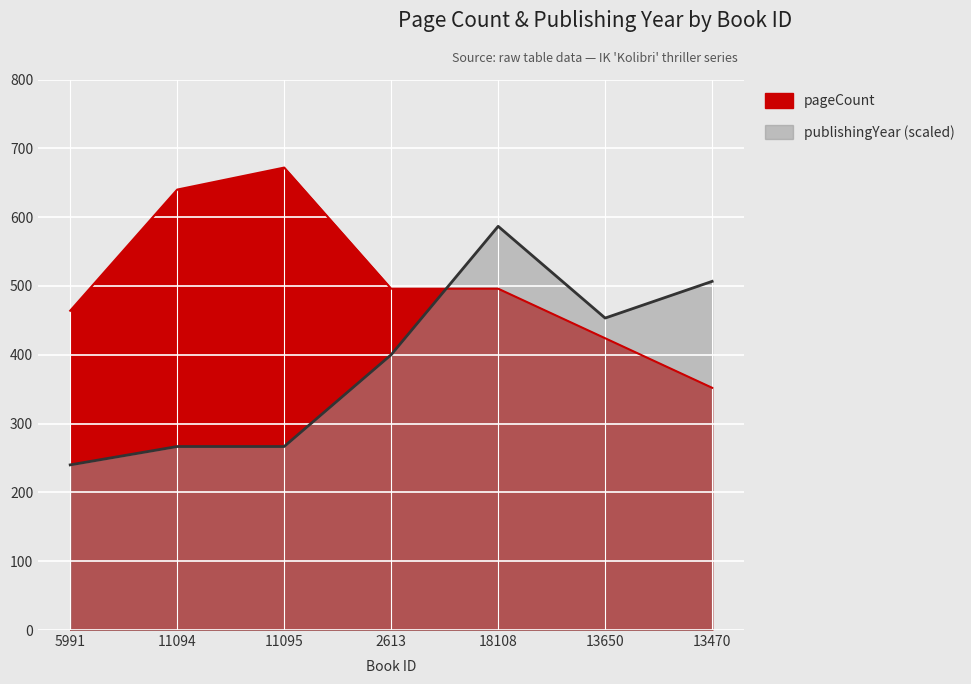

What is the lowest value of the publishingYear series?

240.0